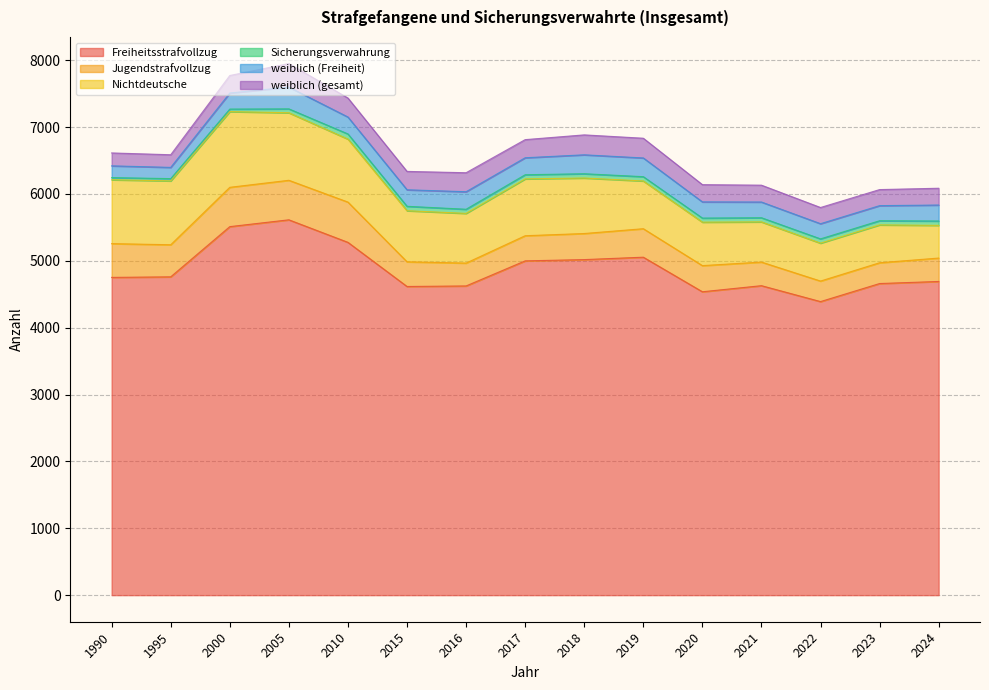

True or false: Jugendstrafvollzug and Sicherungsverwahrung cross at least once.

False